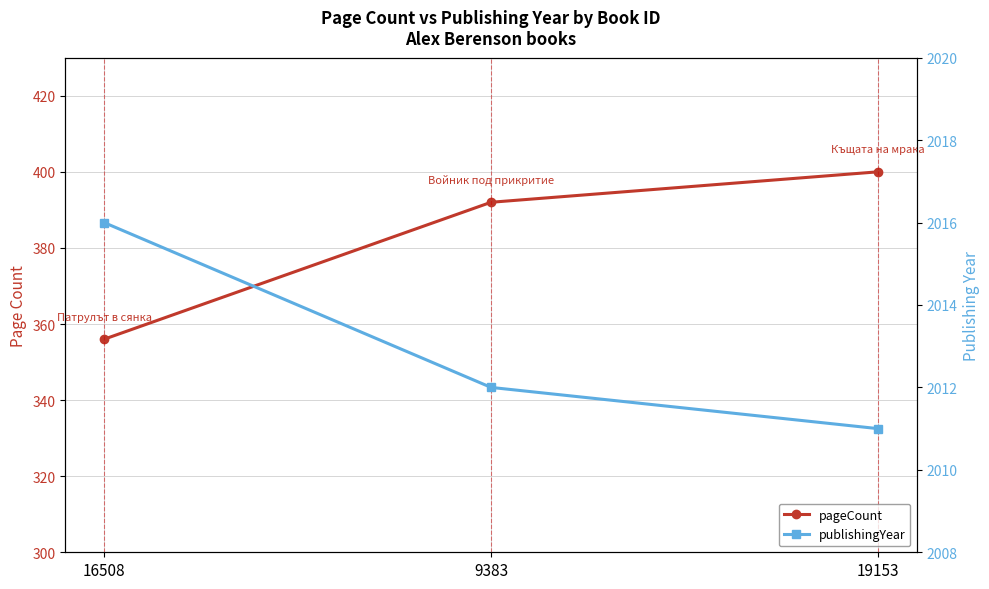

What is the label of the 2nd point from the right?

9383